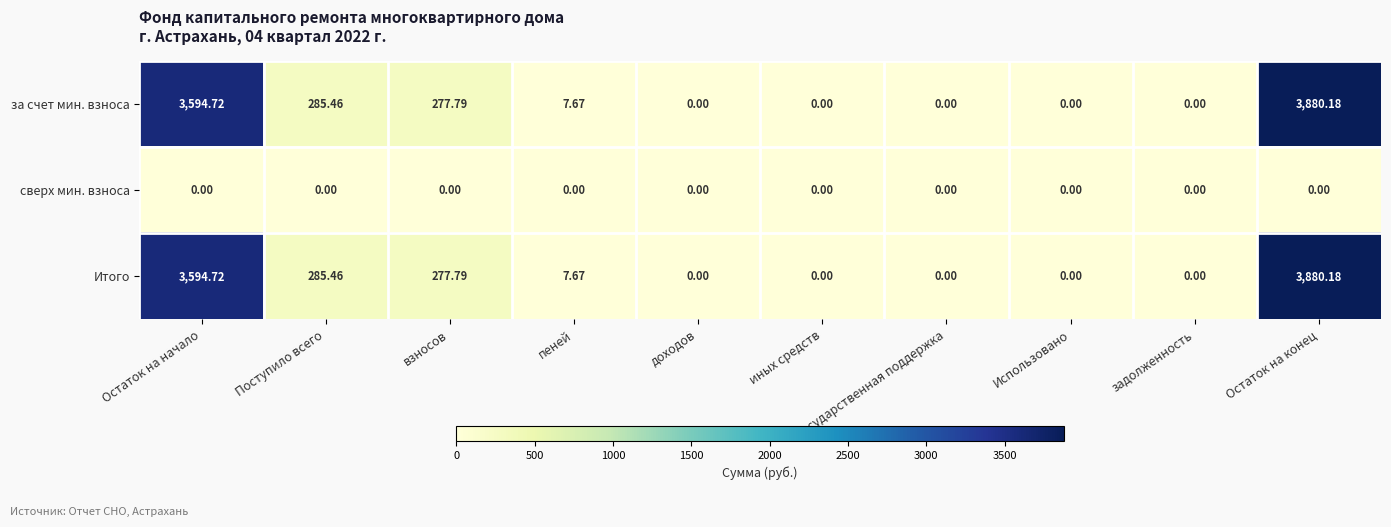

What is the total value across all series at Остаток на начало?

7189.4